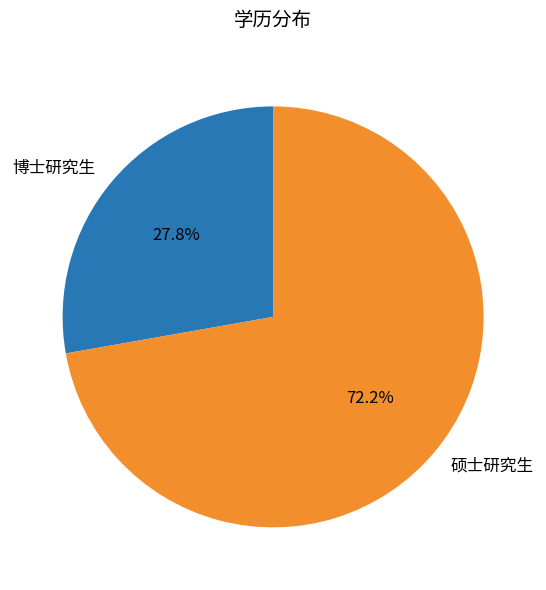

The 博士研究生 slice represents 28% of the pie. True or false?

True